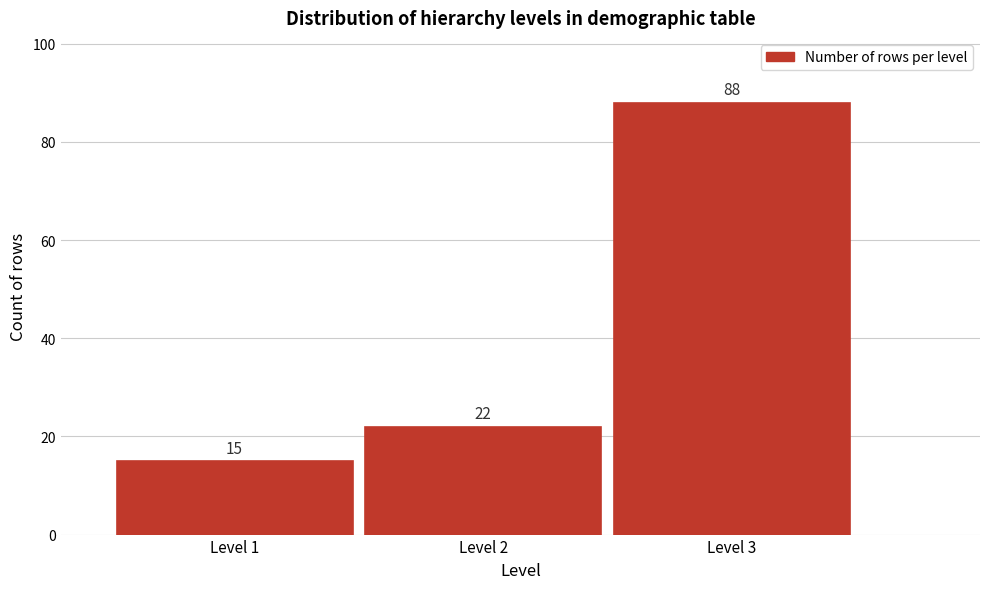

Reading left to right, what are all the values shown in this chart?

Level 1=15	Level 2=22	Level 3=88